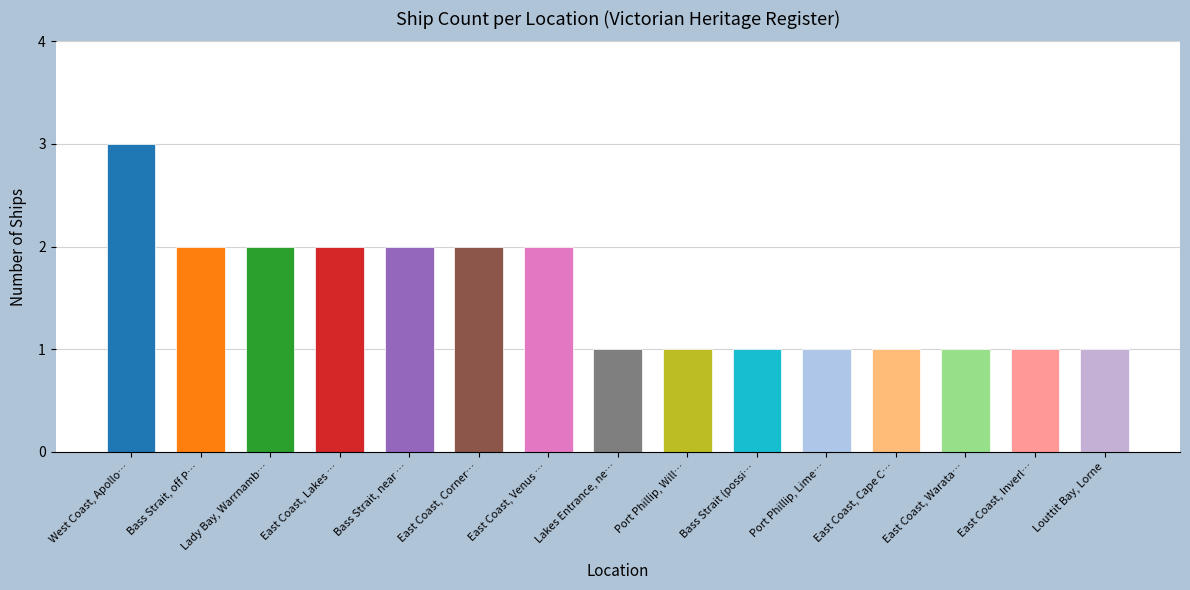

Is it true that the value at Louttit Bay, Lorne is 1?

True